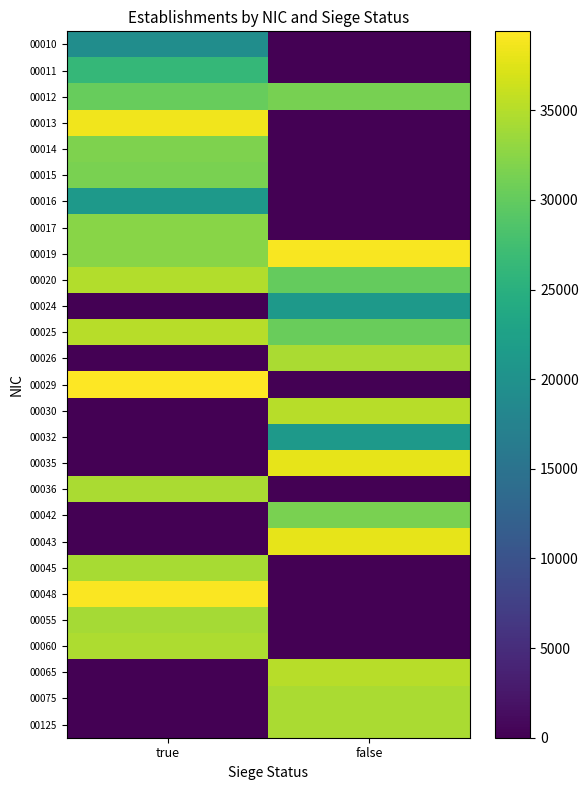

Which series changed the most between true and false?

00029